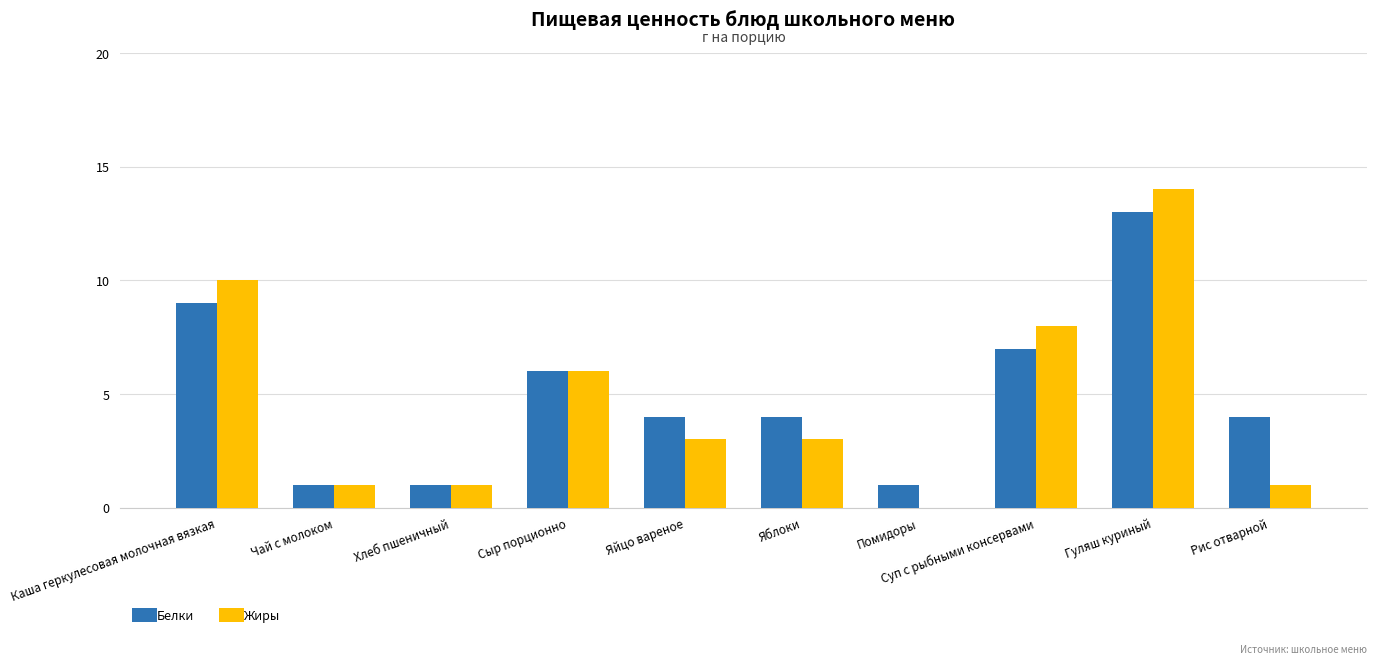

Is the value of Жиры at Помидоры greater than the value of Белки at Каша геркулесовая молочная вязкая?

No